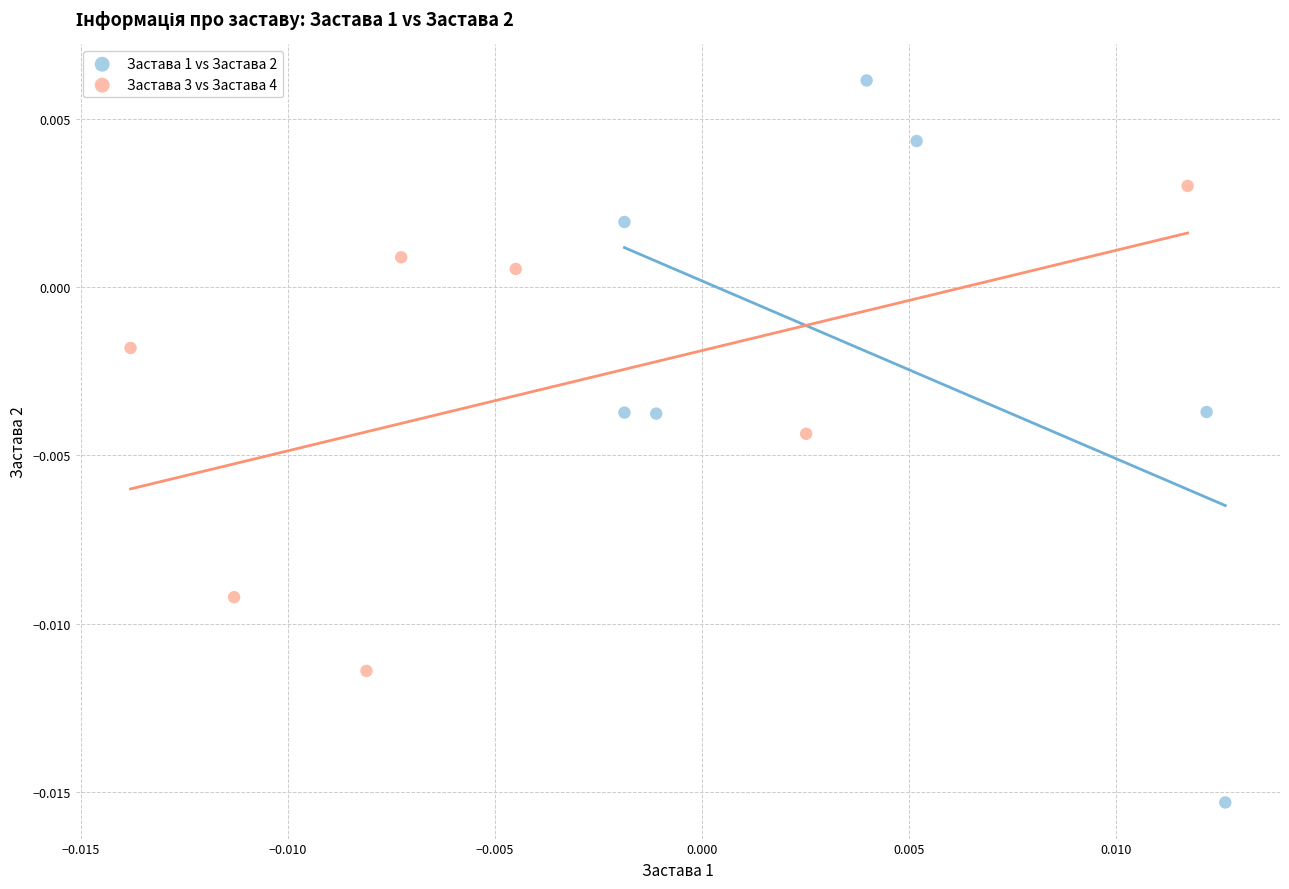

Which series has the widest spread of Y values?

Застава 1 vs Застава 2